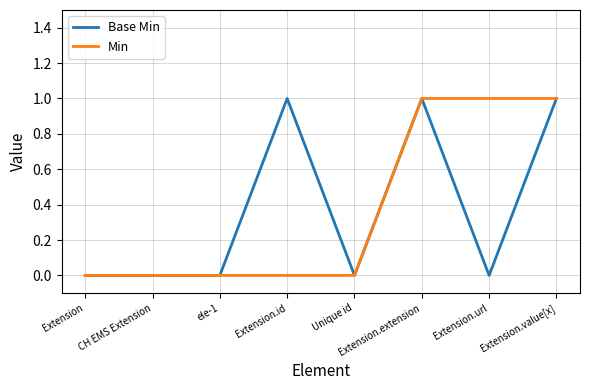

True or false: Min has a value of 1 at Extension.extension.

True